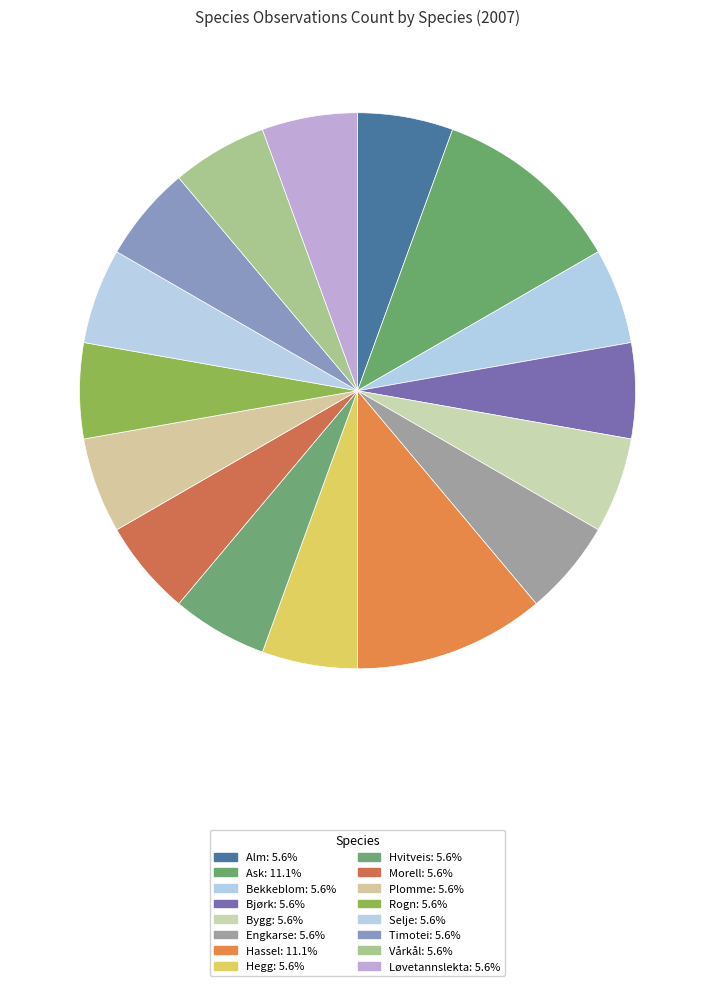

How many segments does this pie chart have?

16